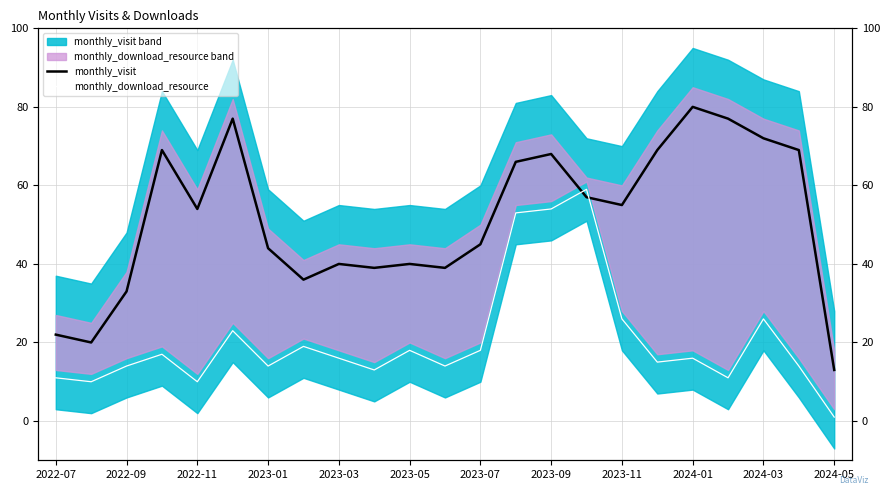

What position from the left is 2023-03?

9